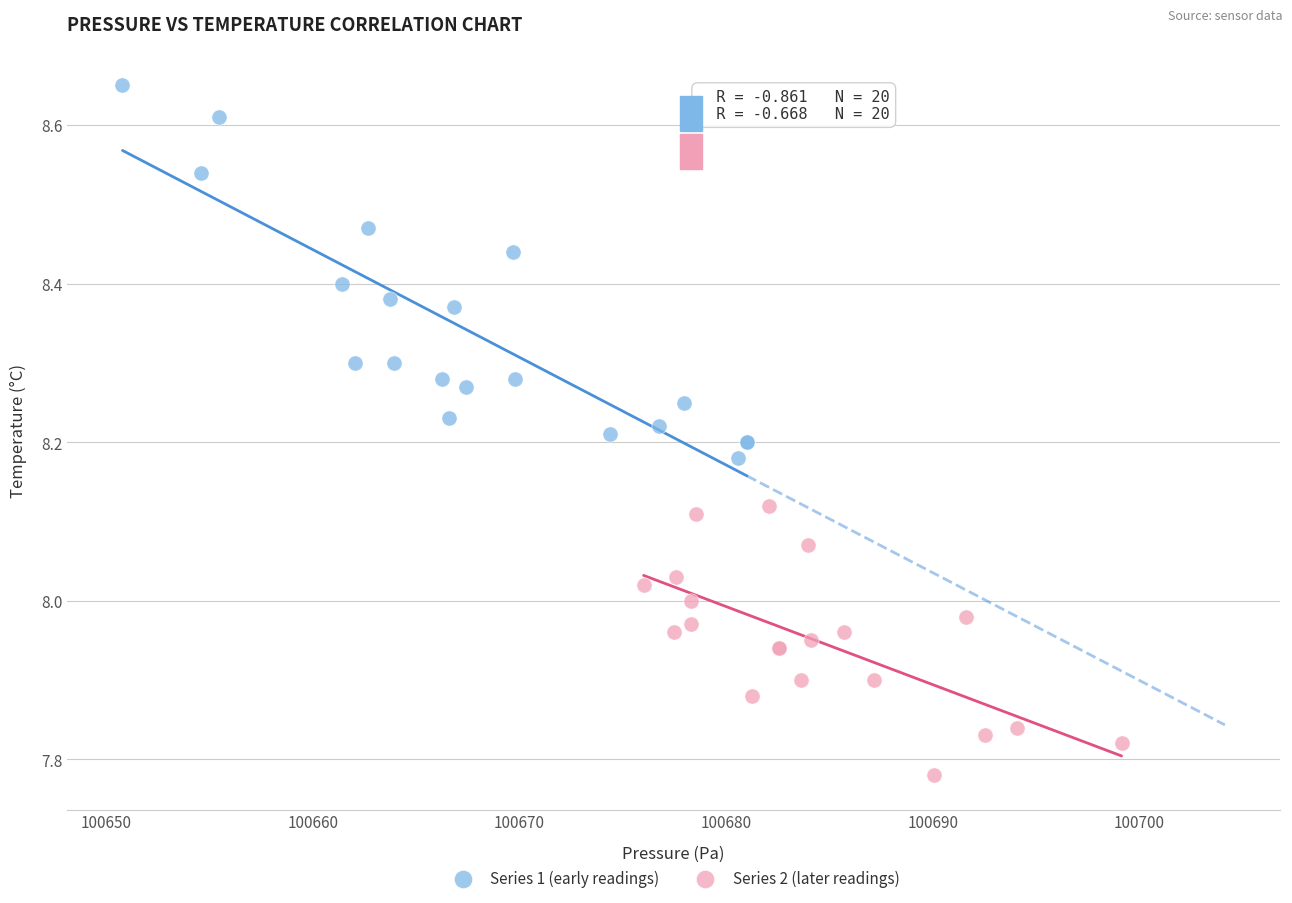

Which series has the largest Y range (max minus min)?

Series 1 (early readings)